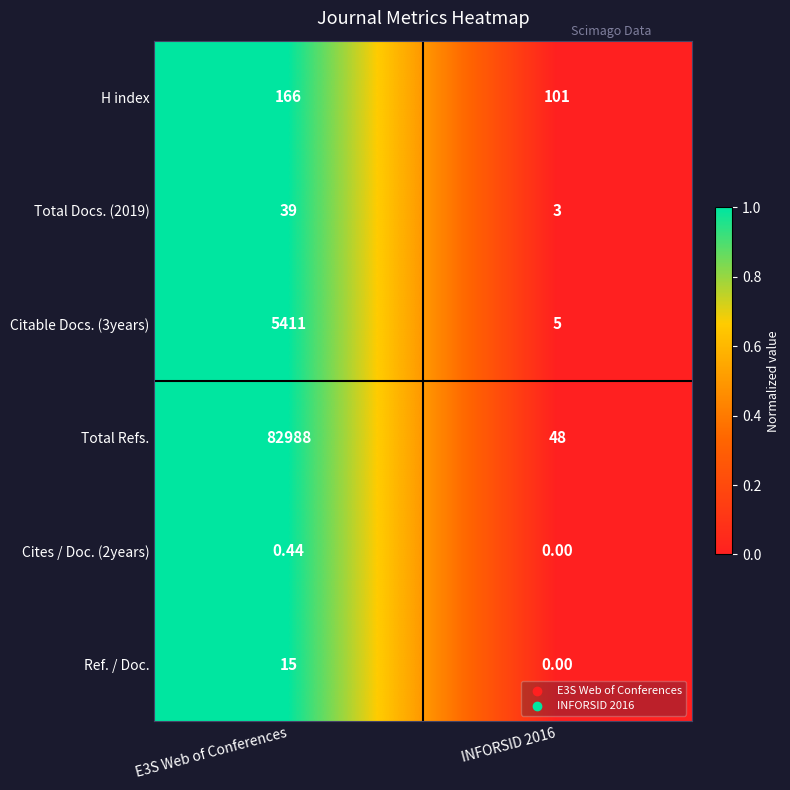

Which series has the widest spread of values?

Total Refs.